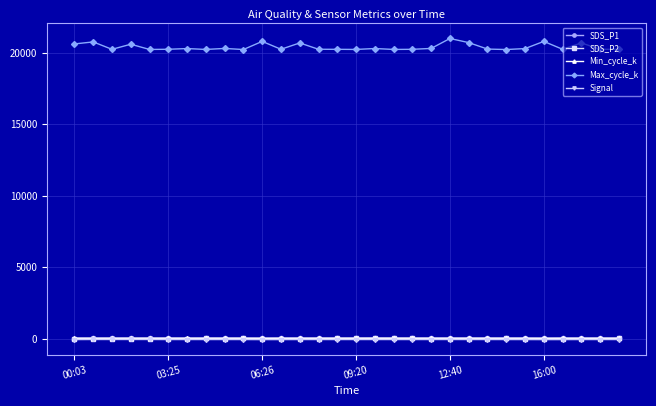

Which series has the widest spread of values?

Max_cycle_k